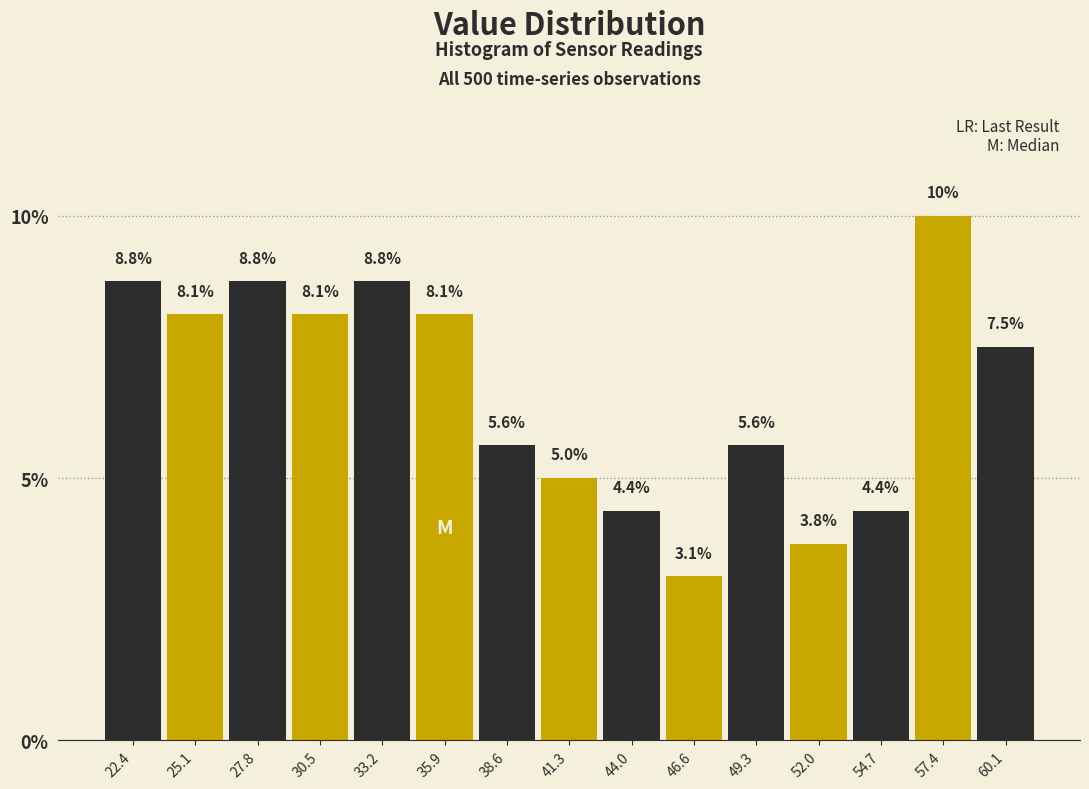

Reading left to right, list every bar in this chart as the range it spans on the x-axis followed by its height. The bar edges are not printed on the chart, so give them approximately, as read against the axis.

21.0 to 24.0: 8.8
24.0 to 26.5: 8.1
26.5 to 29.0: 8.8
29.0 to 32.0: 8.1
32.0 to 34.5: 8.8
34.5 to 37.0: 8.1
37.0 to 40.0: 5.6
40.0 to 42.5: 5.0
42.5 to 45.5: 4.4
45.5 to 48.0: 3.1
48.0 to 50.5: 5.6
50.5 to 53.5: 3.8
53.5 to 56.0: 4.4
56.0 to 58.5: 10.0
58.5 to 61.5: 7.5